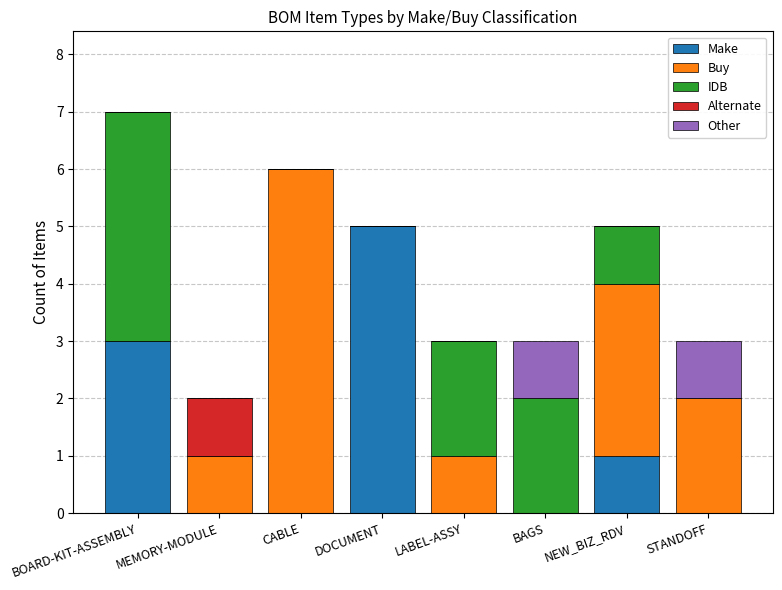

How many categories are shown in the chart?

8